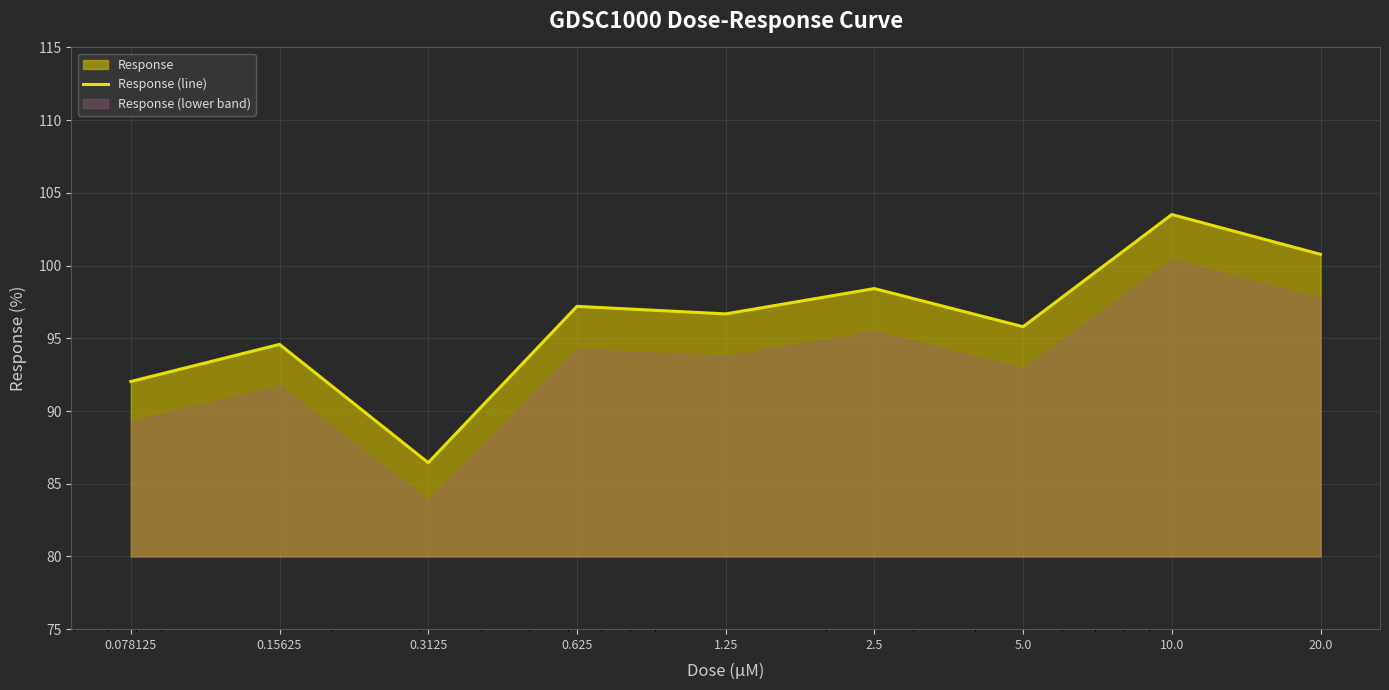

What is the approximate value at 5.0?

95.8